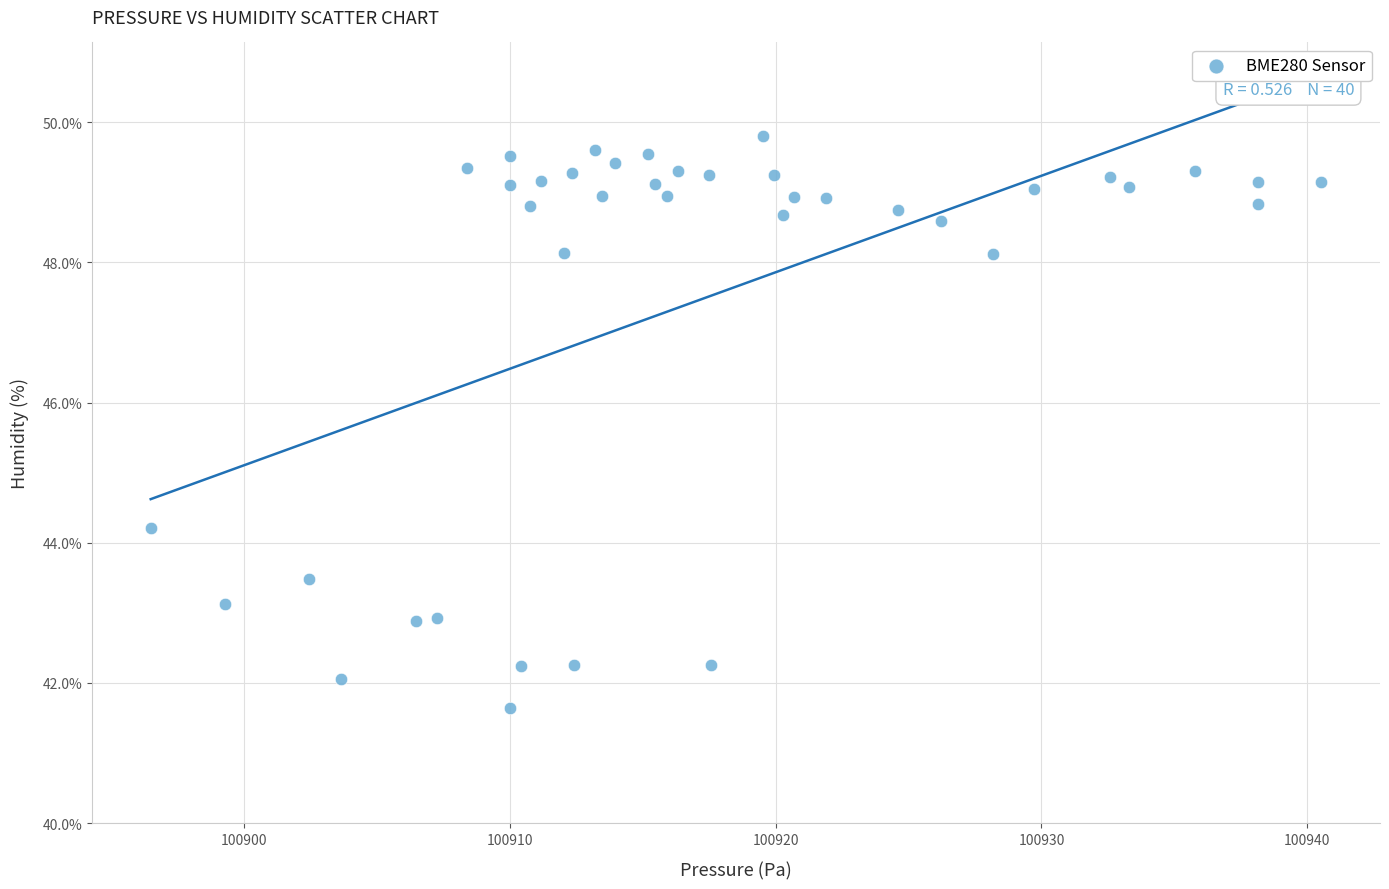

What Y value in the scatter plot is closest to 45?

44.2